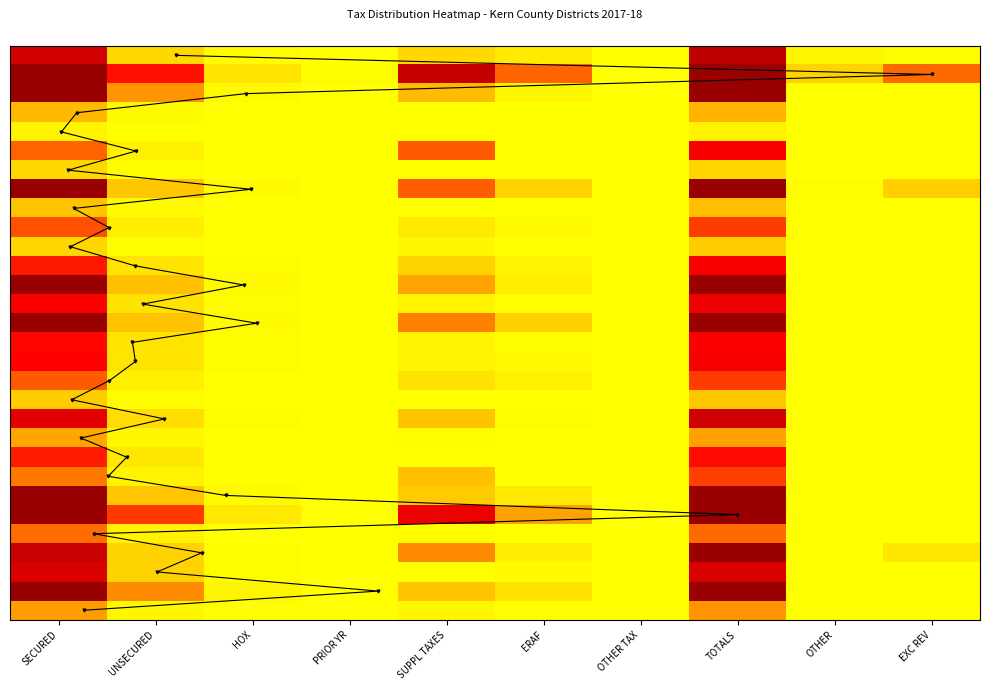

What is the sum of all PANAMA-BUENA VISTA ELEMENTARY values?

34422456.5